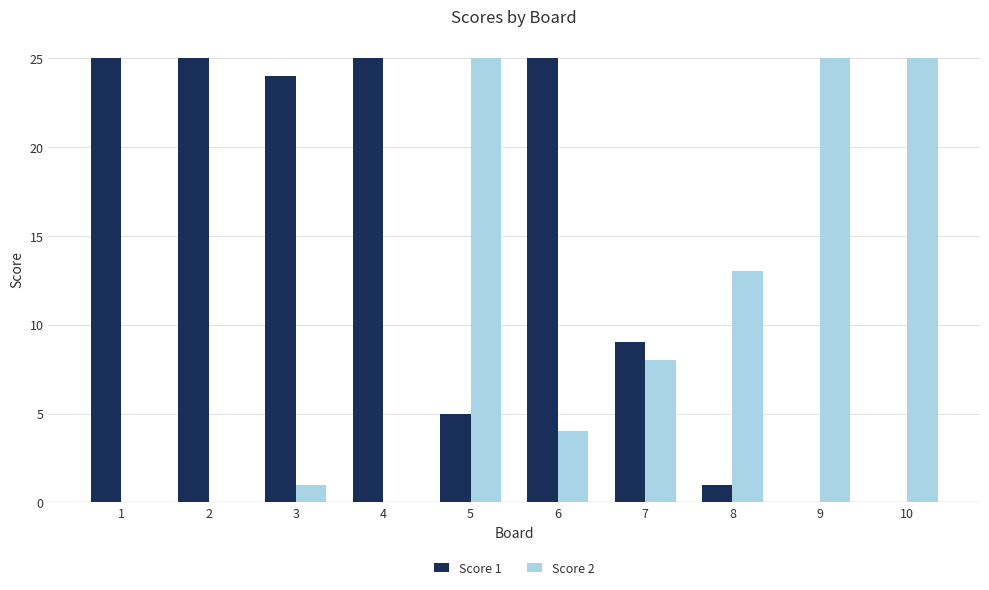

Reading right to left, transcribe all the data shown in this chart.

Score 1: 10=0	9=0	8=1	7=9	6=25	5=5	4=25	3=24	2=25	1=25
Score 2: 10=25	9=25	8=13	7=8	6=4	5=25	4=0	3=1	2=0	1=0